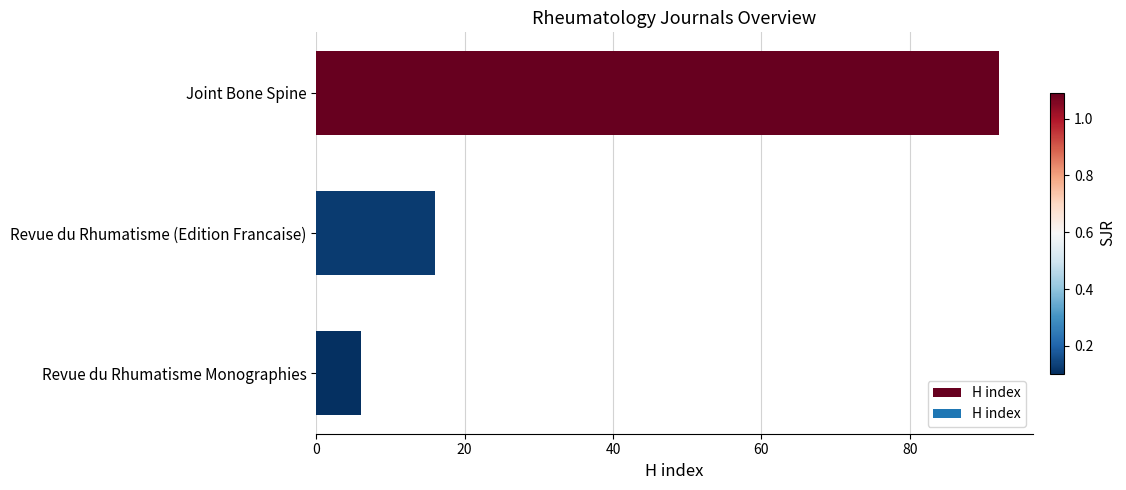

What is the difference between the values at Revue du Rhumatisme Monographies and Joint Bone Spine?

86